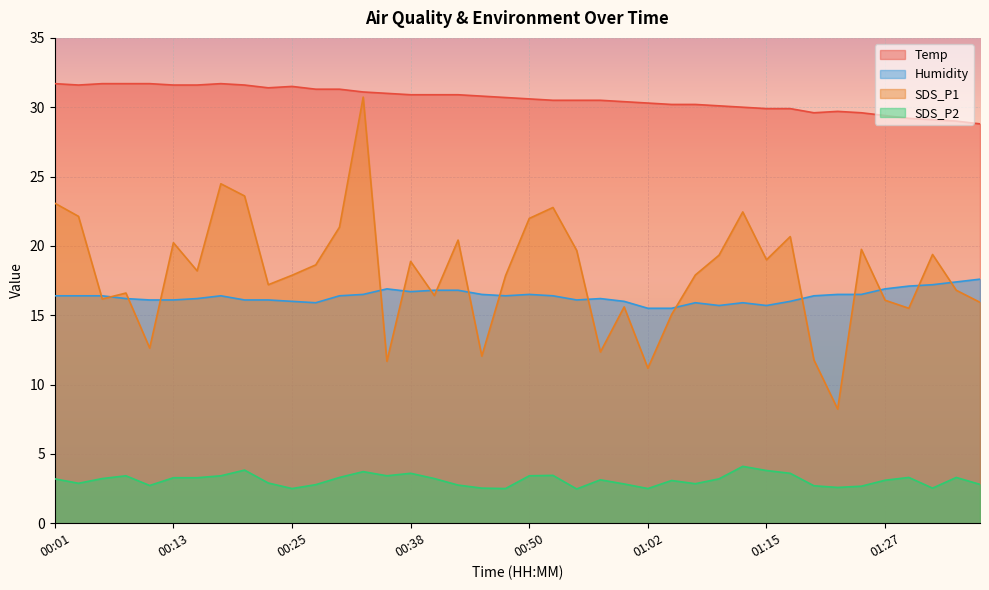

Rank the series by their maximum value, from lowest to highest.

SDS_P2, Humidity, SDS_P1, Temp